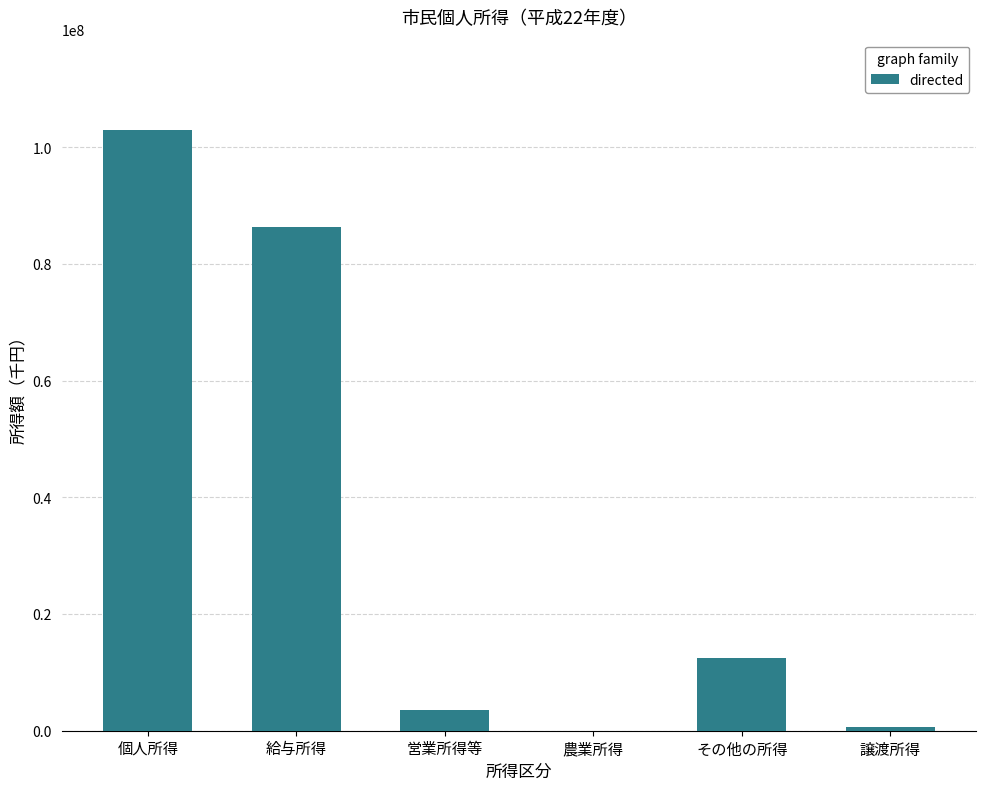

Between 農業所得 and 営業所得等, which is larger?

営業所得等